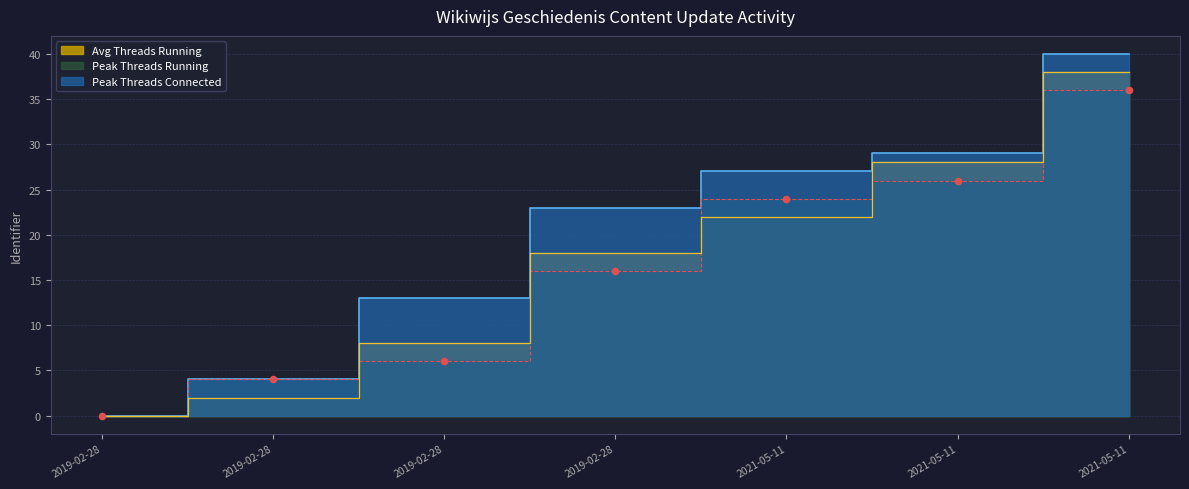

Which series has the widest spread of Y values?

Peak Threads Connected